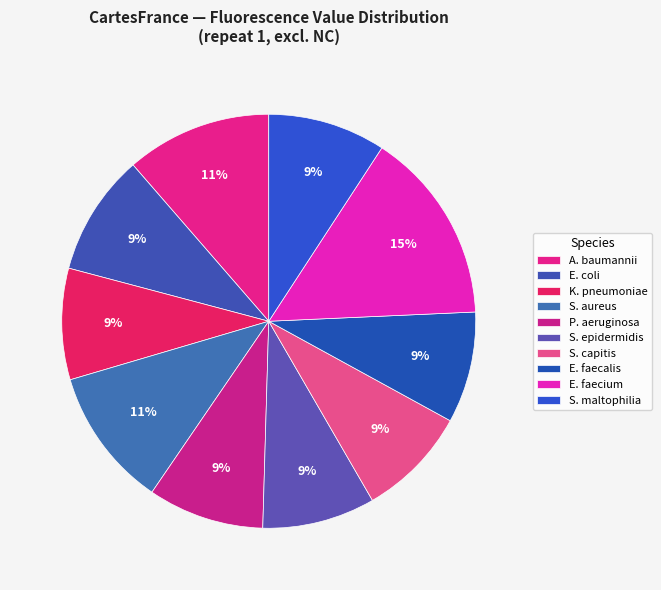

Does A. baumannii represent more than half of the total?

No